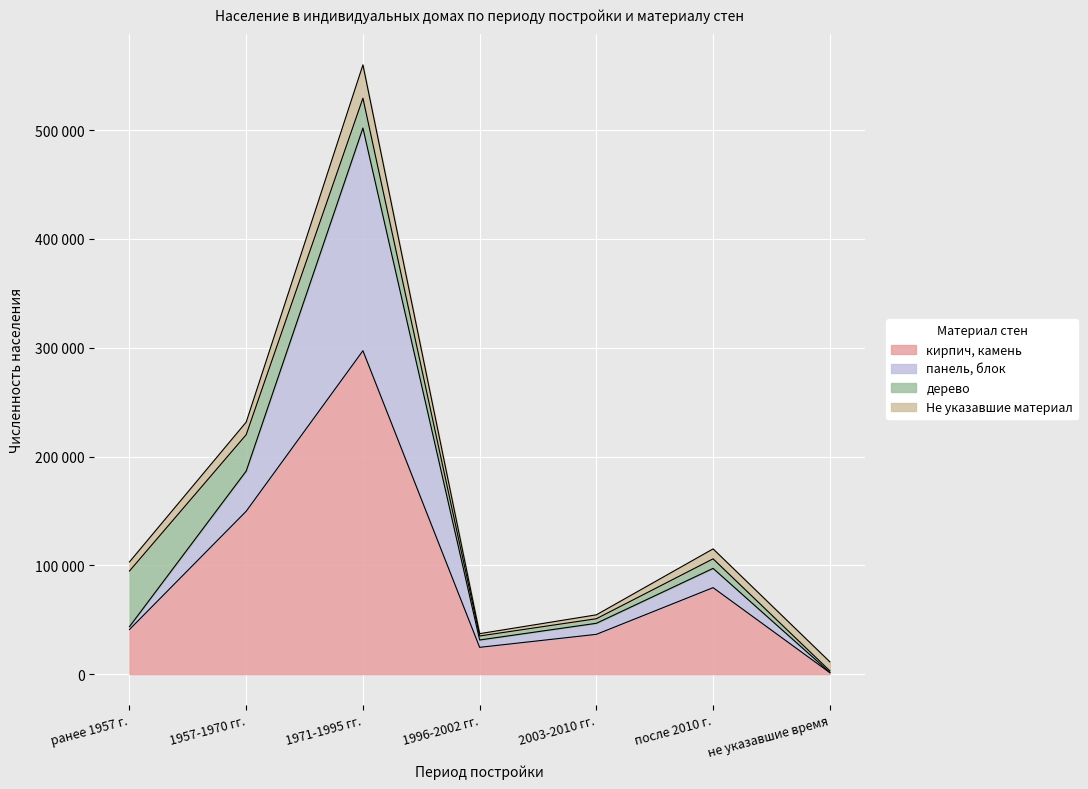

Does the chart display data point markers on the line(s)?

No